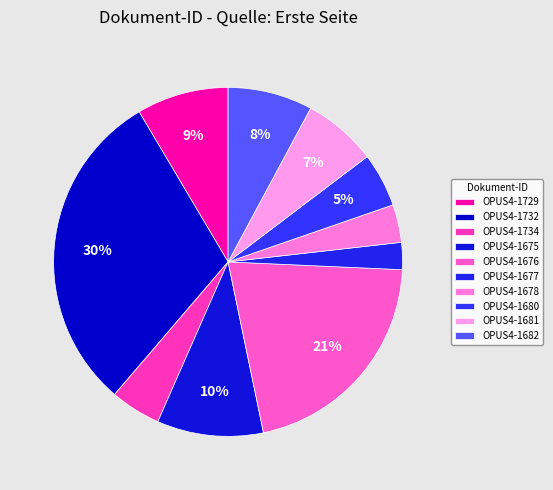

Count the number of slices in the pie.

10